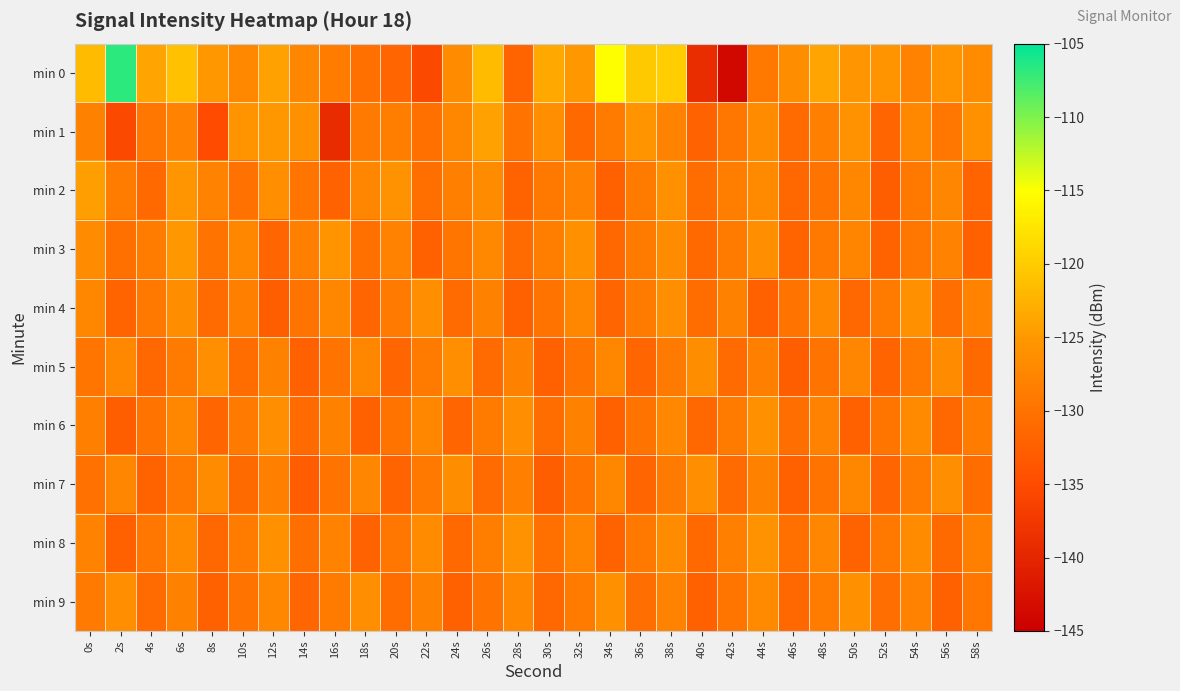

Which series has the largest range (max minus min)?

min 0